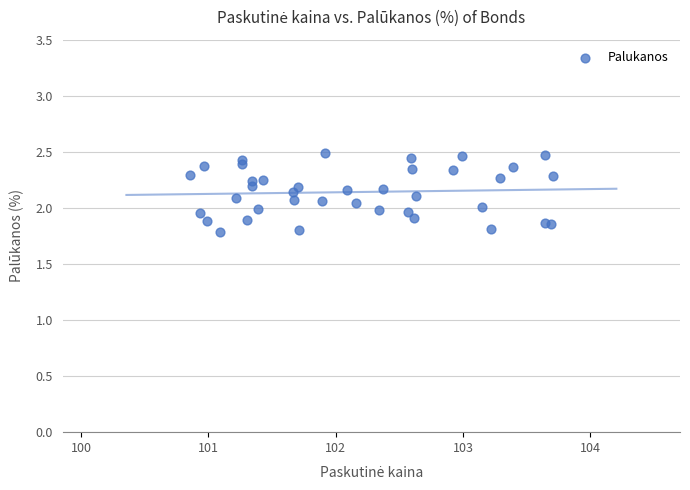

What is the range of Y values (max minus min)?

0.7